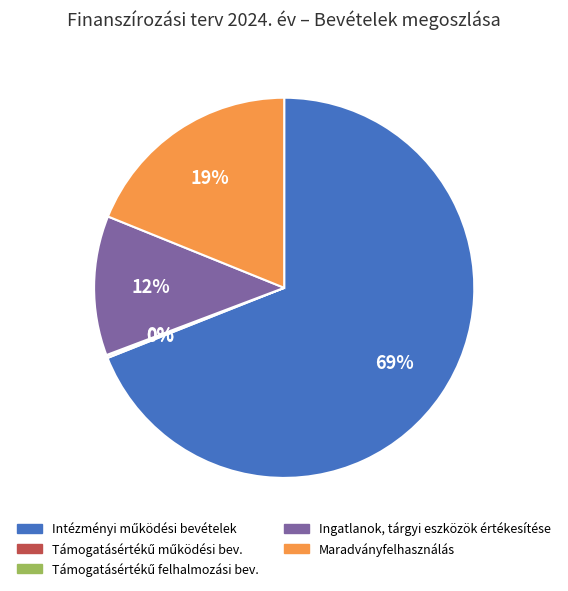

Is Ingatlanok, tárgyi eszközök értékesítése the majority of the pie?

No